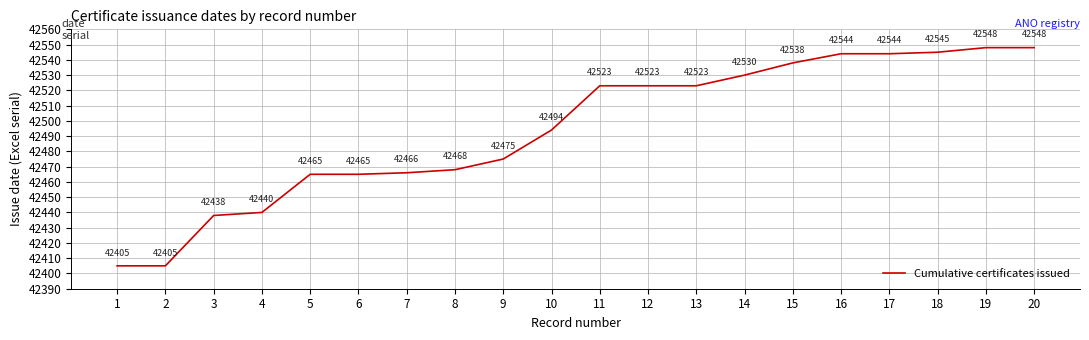

What is the ratio of the value at 13 to the value at 12?

1.0